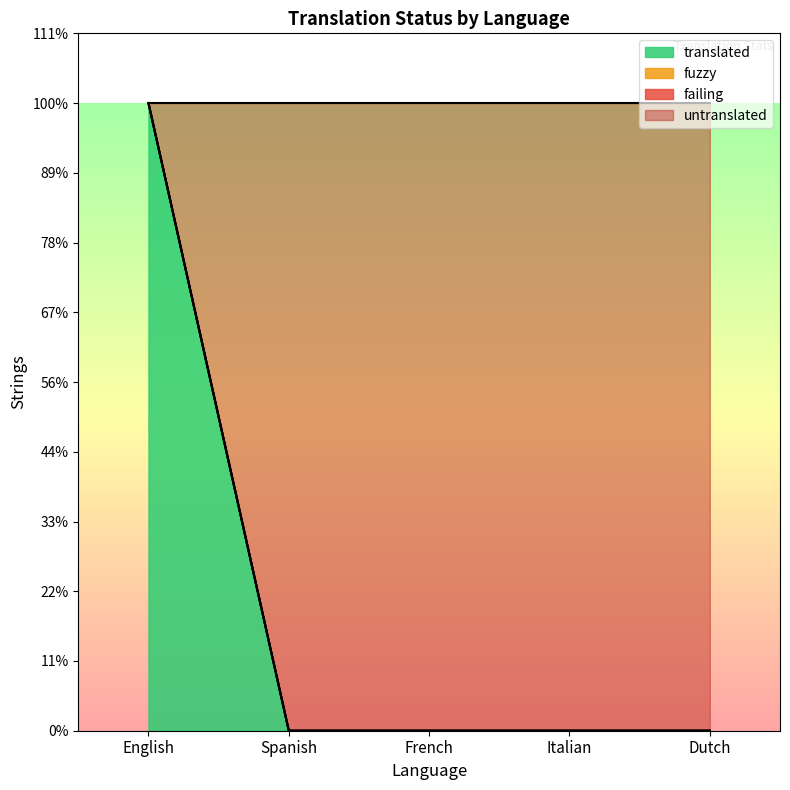

Which series has the largest range (max minus min)?

translated